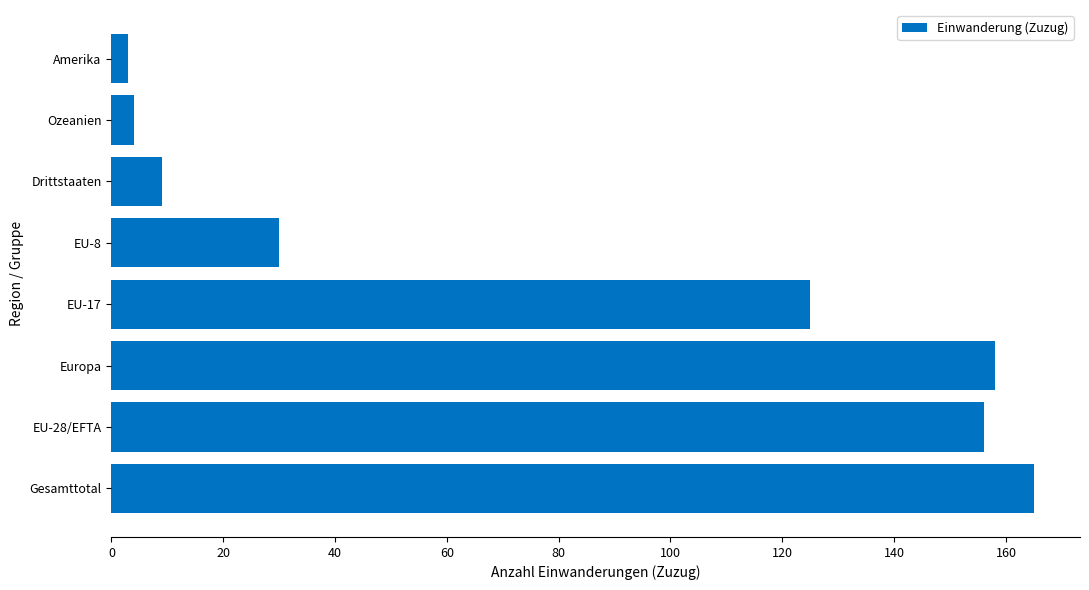

True or false: the data shows 9 at Drittstaaten.

True